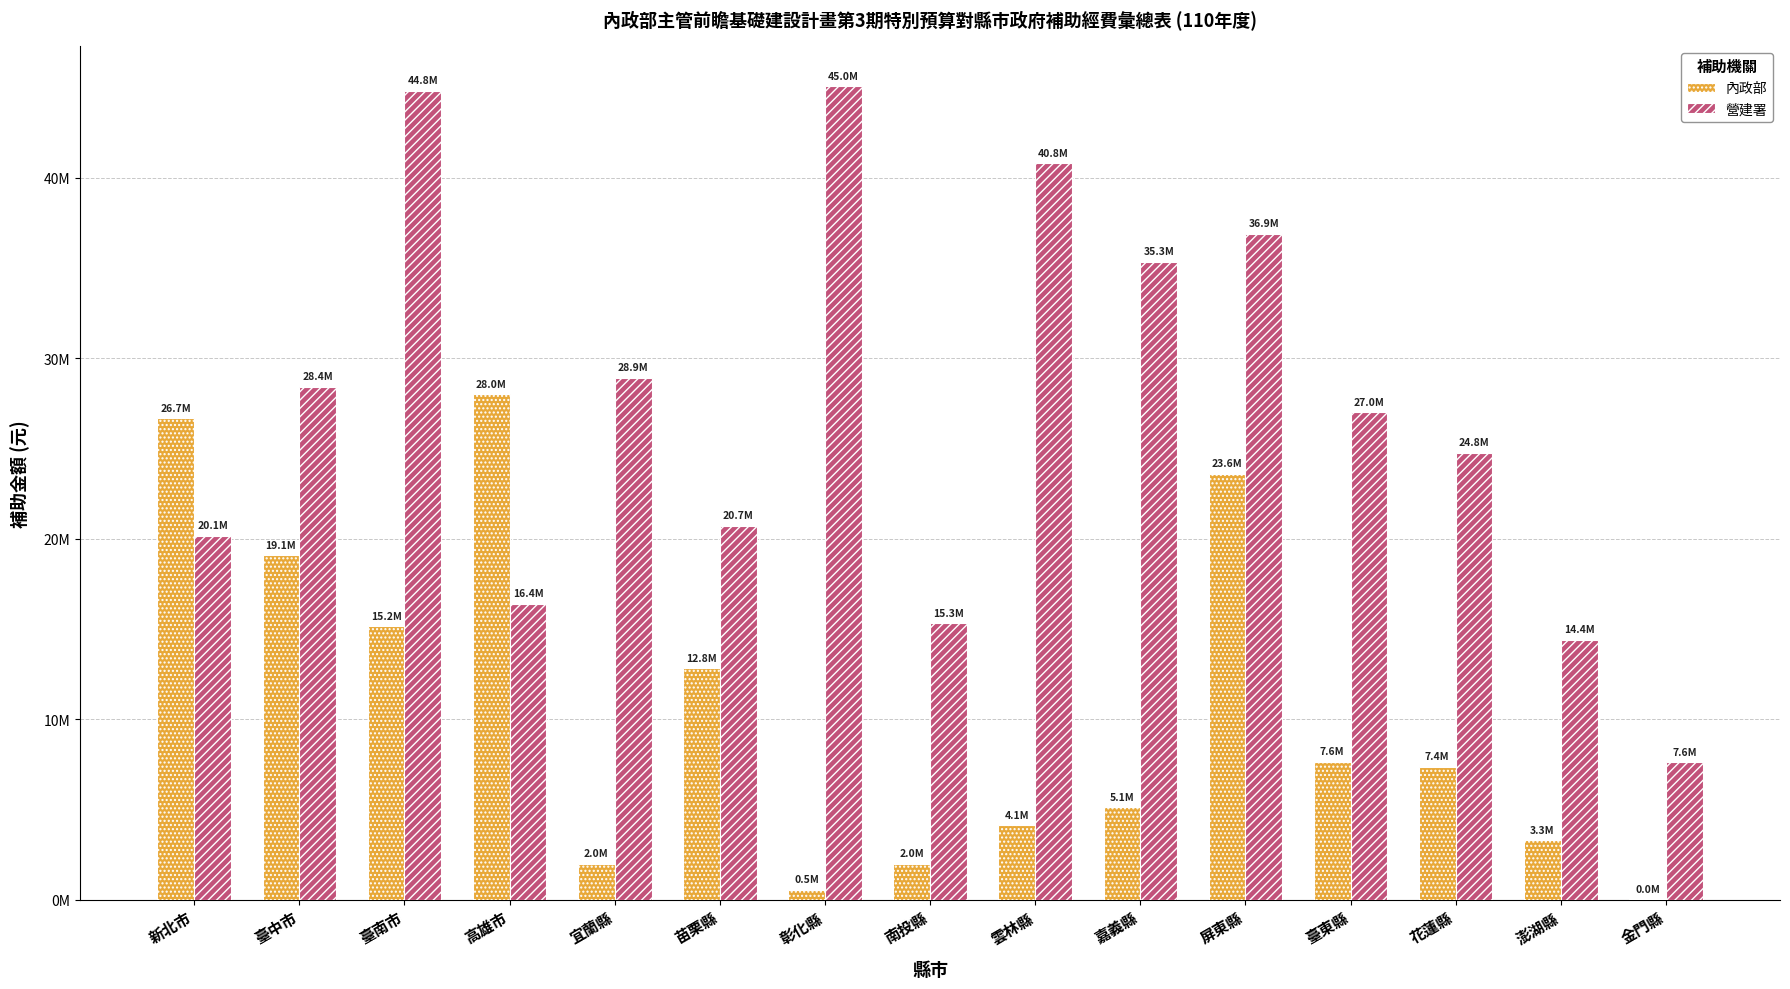

What is the difference between the 內政部 values at 臺中市 and 苗栗縣?

6265000